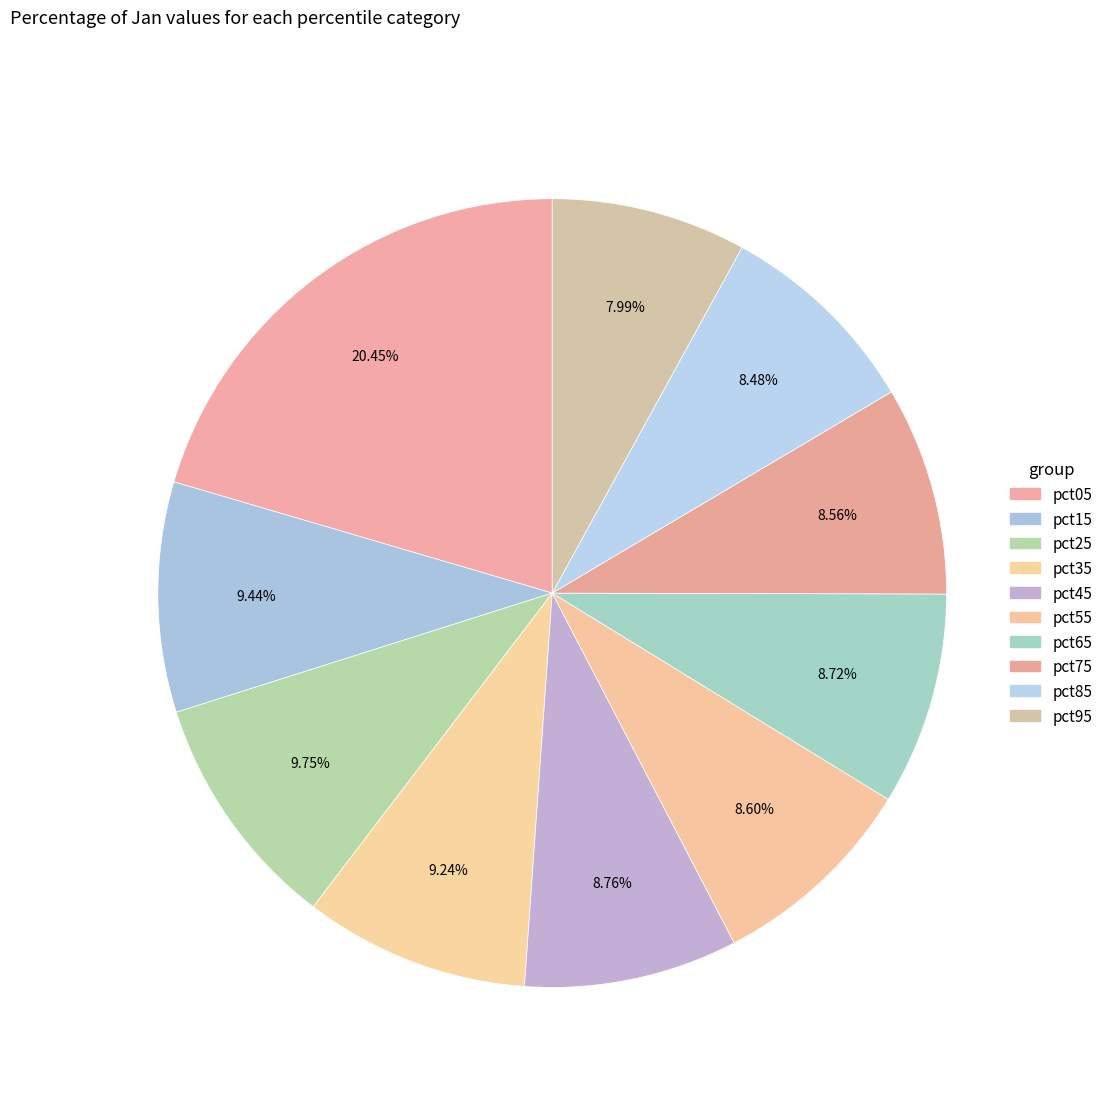

What percentage is NOT represented by pct25?

90.2%